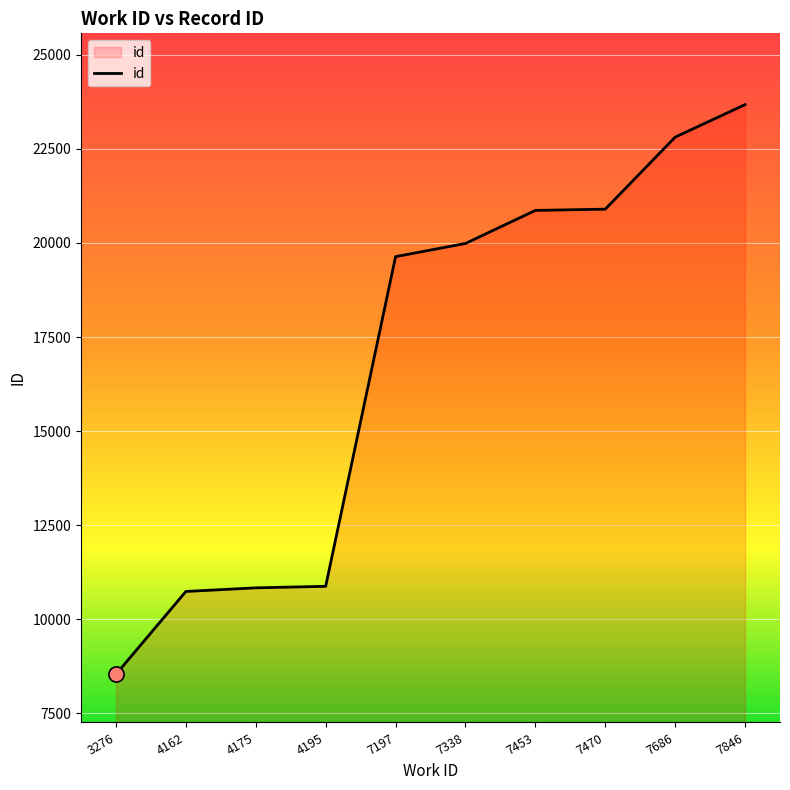

Between 3276 and 7846, which is larger?

7846